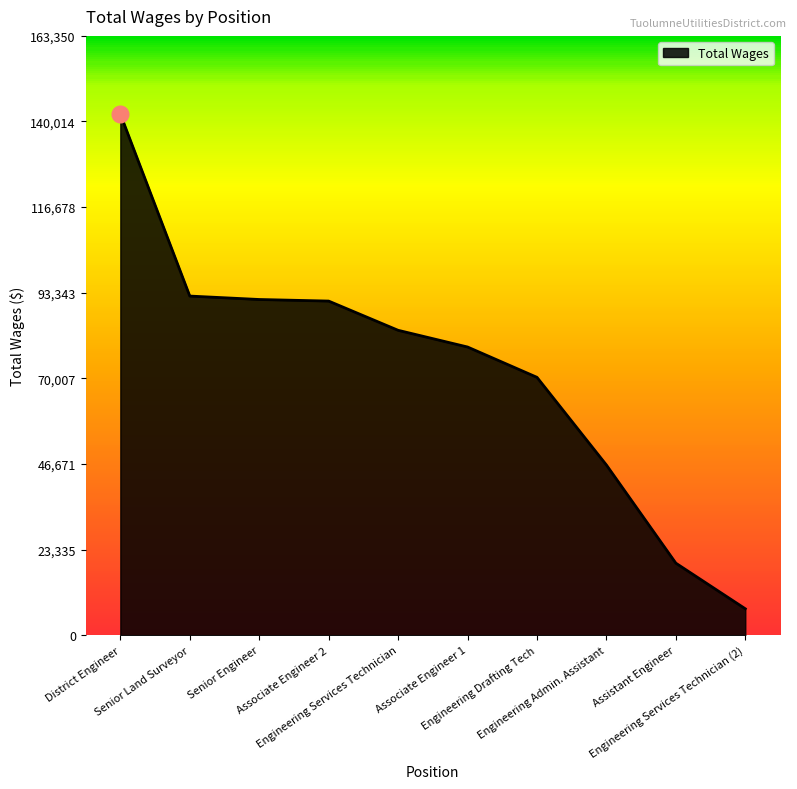

What is the sum of all values?

722182